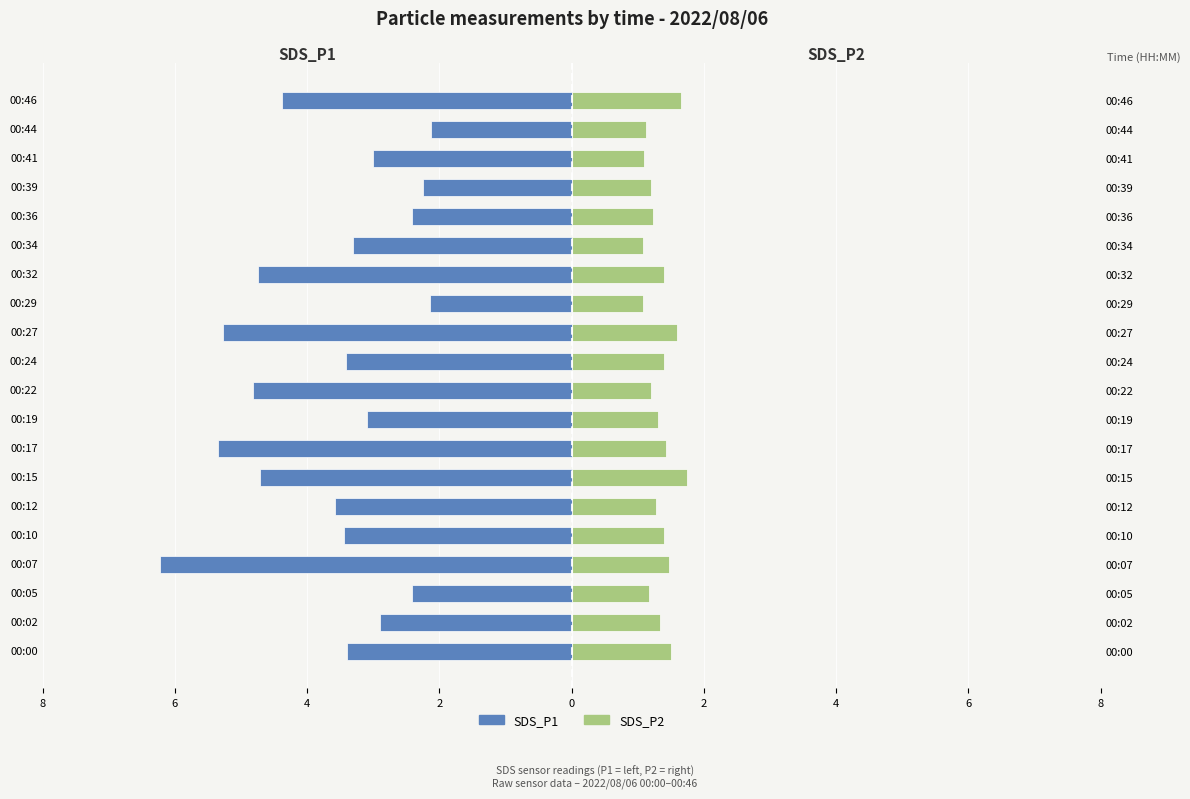

Which series changed the most between 00:05 and 00:34?

SDS_P1